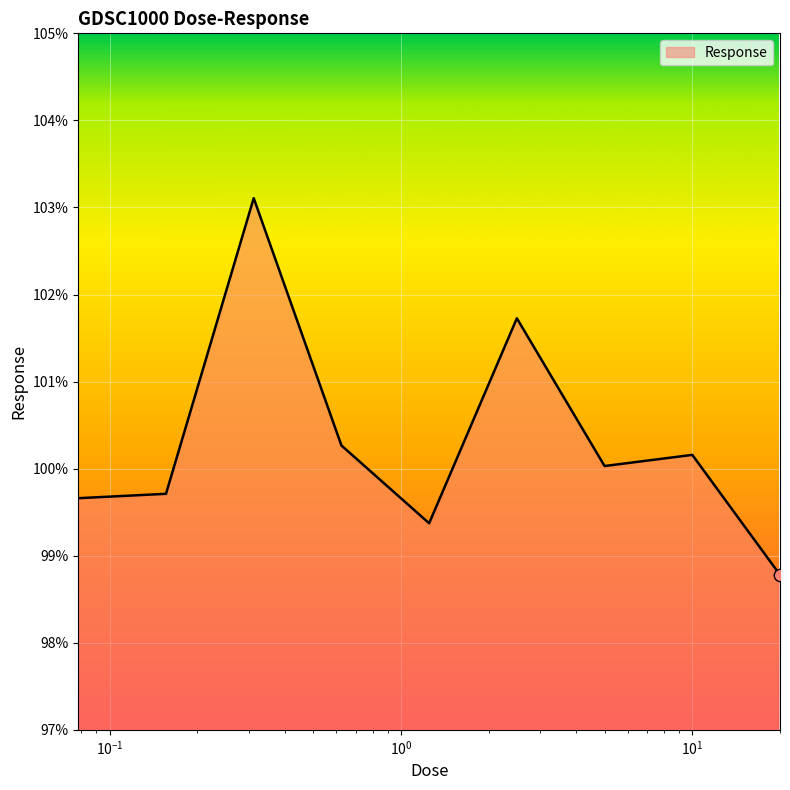

What is the minimum value shown in the chart?

98.8